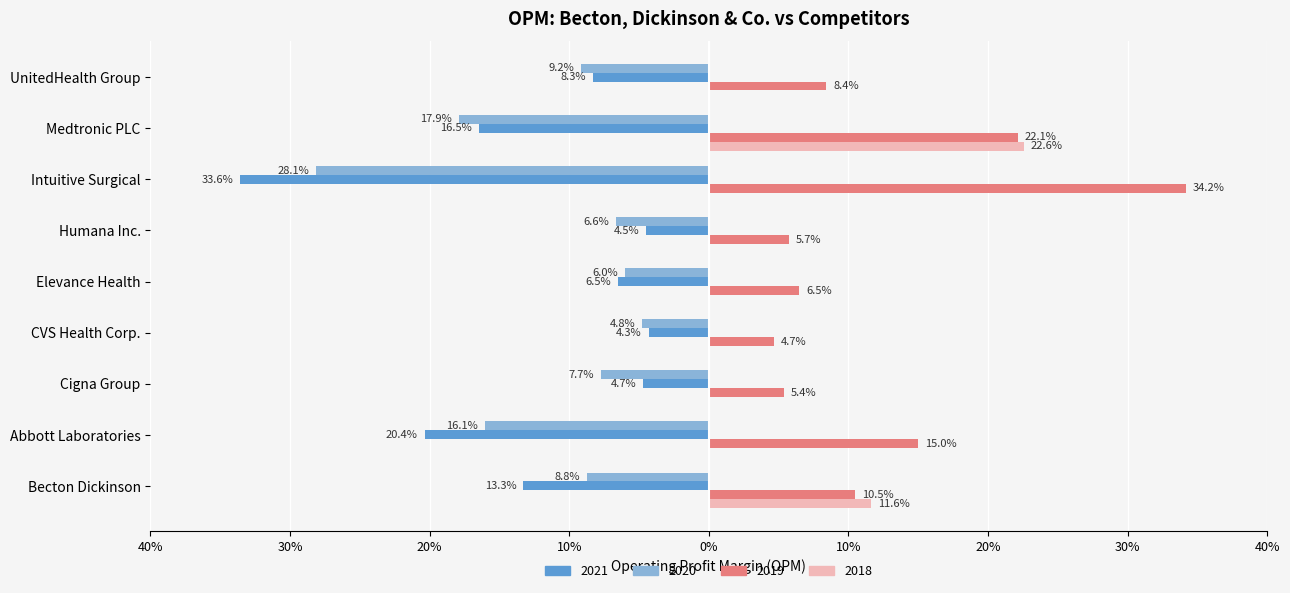

What are all the series names shown in the legend?

2021, 2020, 2019, 2018